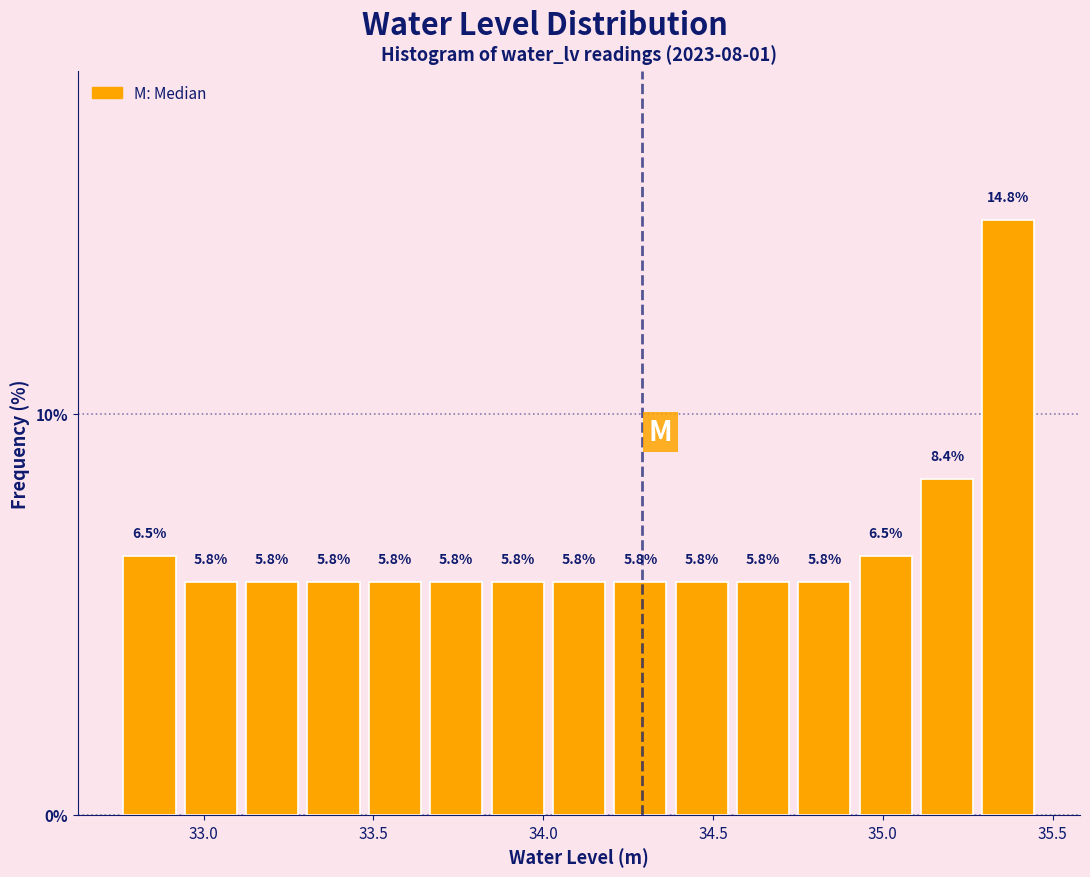

Around what value on the x-axis is the tallest bar? Give the approximate position of its centre, as read against the axis.

35.35